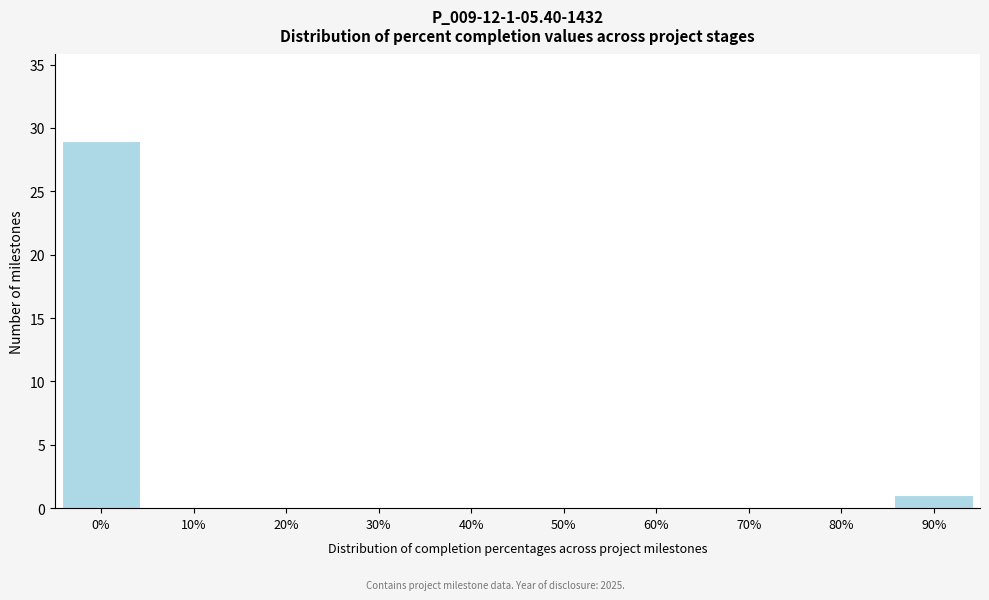

Reading left to right, list all the values displayed in this chart.

0%=29	10%=0	20%=0	30%=0	40%=0	50%=0	60%=0	70%=0	80%=0	90%=1